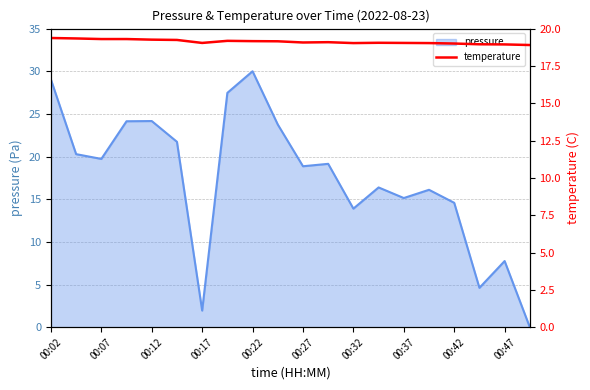

The pressure series shows 2.0 at 00:17. True or false?

True